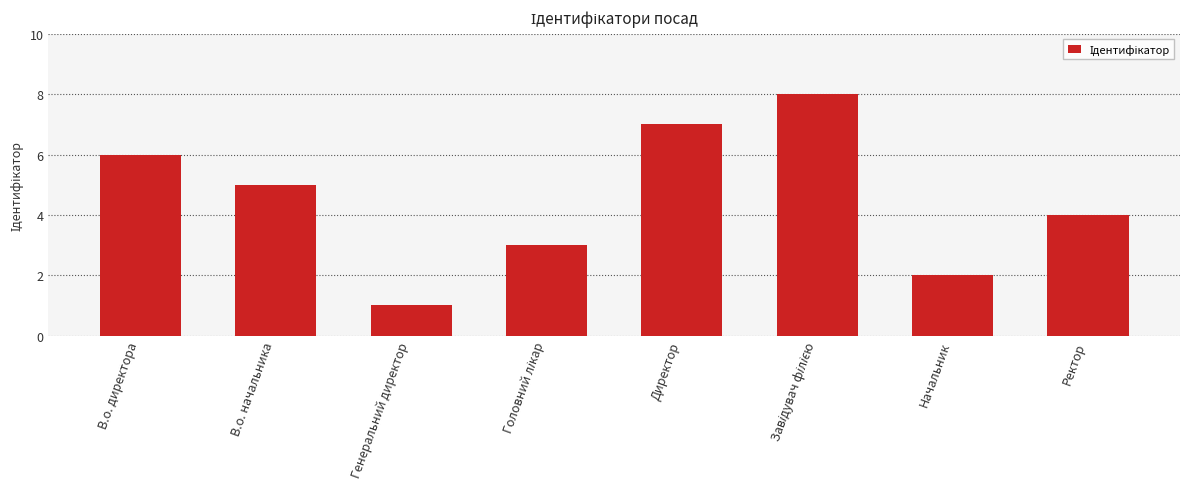

How many values are between 3 and 7?

5